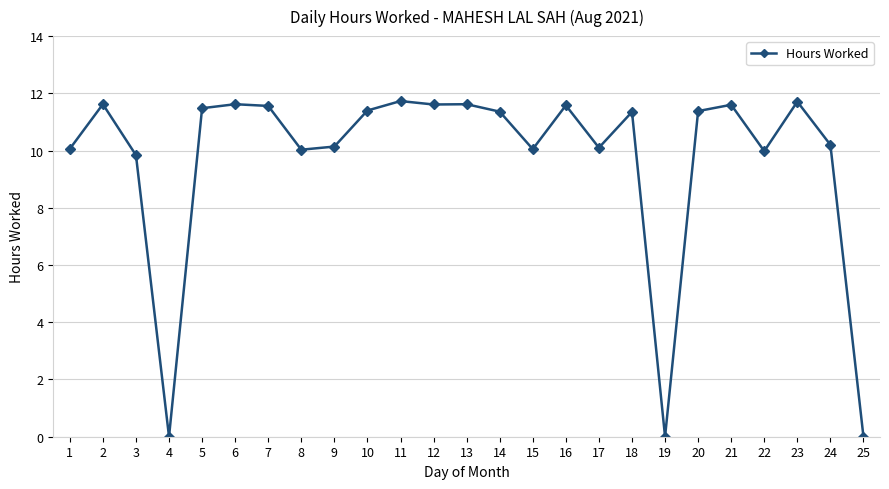

The chart shows a value of 11.6 at 13. True or false?

True